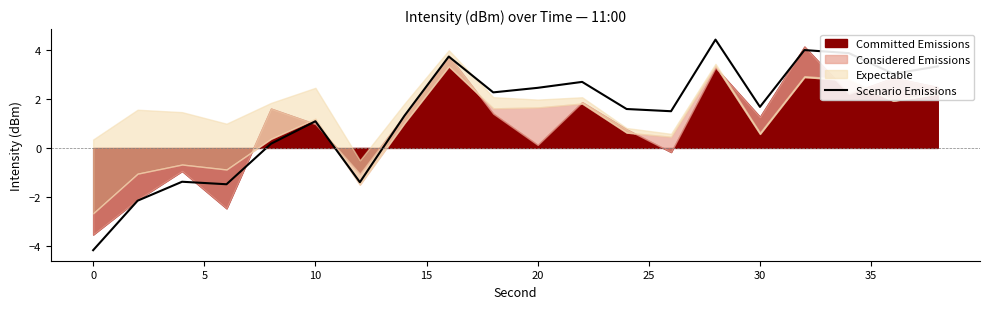

The value of Scenario Emissions at 0 is -2.4. True or false?

False